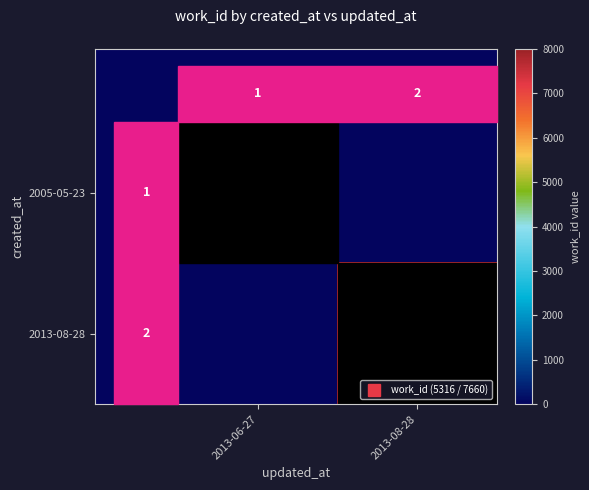

The 2013-08-28 series shows 7660.0 at 2013-08-28. True or false?

True